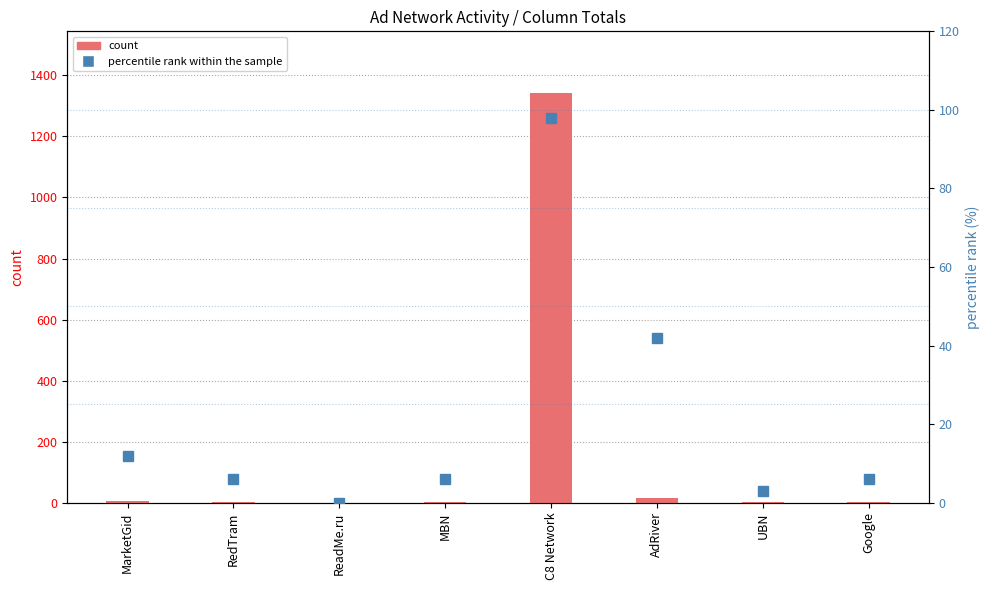

Rank the series by their average value, from highest to lowest.

count, percentile rank within the sample